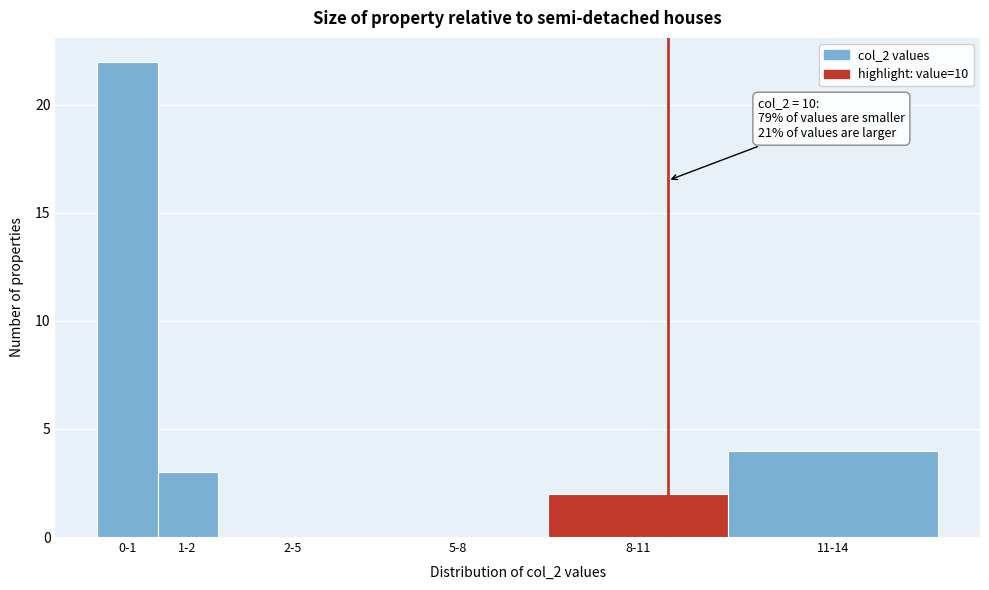

Reading right to left, list all the values displayed in this chart.

11-14=4	8-11=2	5-8=0	2-5=0	1-2=3	0-1=22